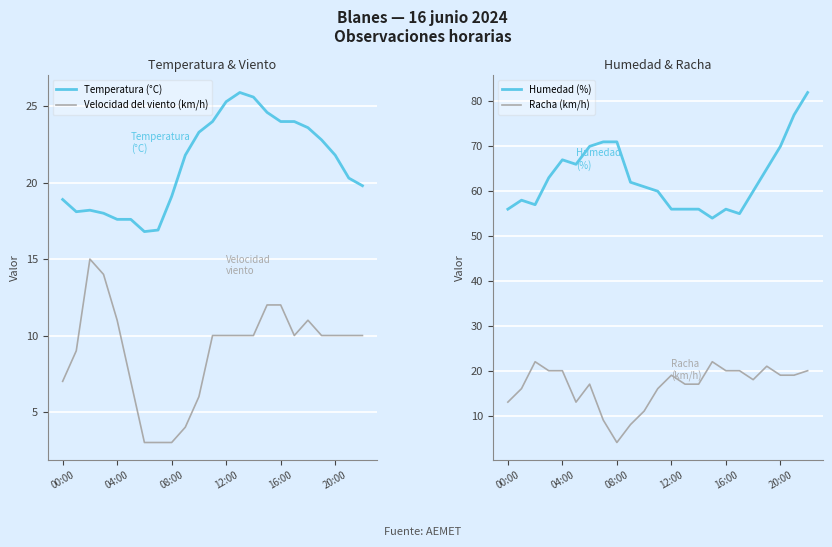

What is the value of the Velocidad del viento (km/h) point at the 20th from the left?

10.0